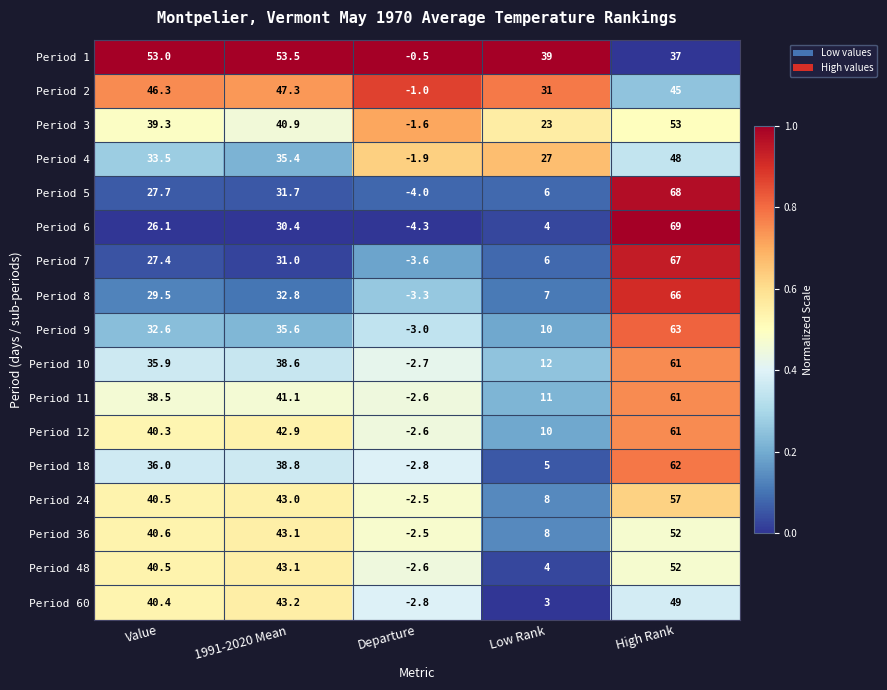

Where is Period 60 nearest to the value 23?

Value